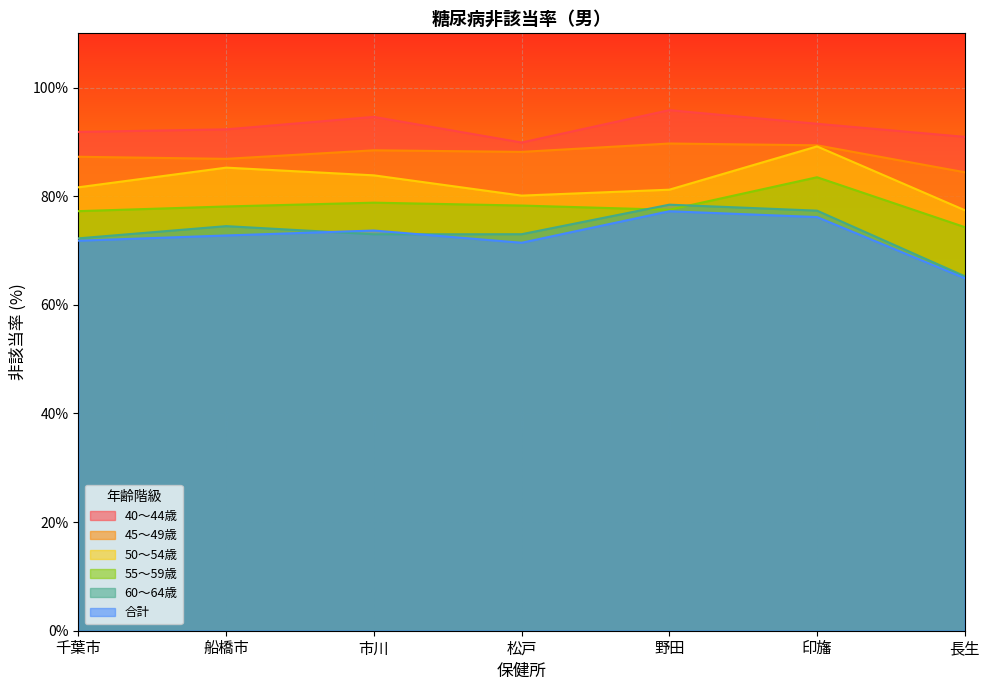

Reading left to right, transcribe all the data shown in this chart.

40～44歳: 91.8	92.3	94.6	89.9	95.9	93.3	90.9
45～49歳: 87.3	86.9	88.5	88.2	89.7	89.4	84.4
50～54歳: 81.7	85.3	83.8	80.1	81.2	89.2	77.4
55～59歳: 77.3	78.1	78.8	78.3	77.5	83.5	74.3
60～64歳: 72.2	74.5	73.0	73.0	78.5	77.3	65.3
合計: 71.8	72.8	73.7	71.4	77.2	76.2	64.9